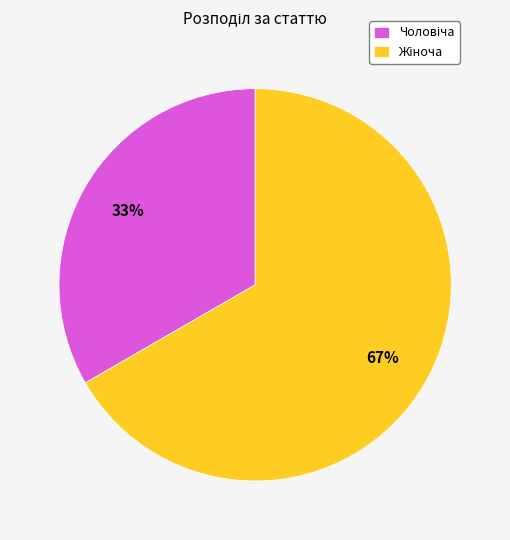

Does any single category account for the majority?

Yes